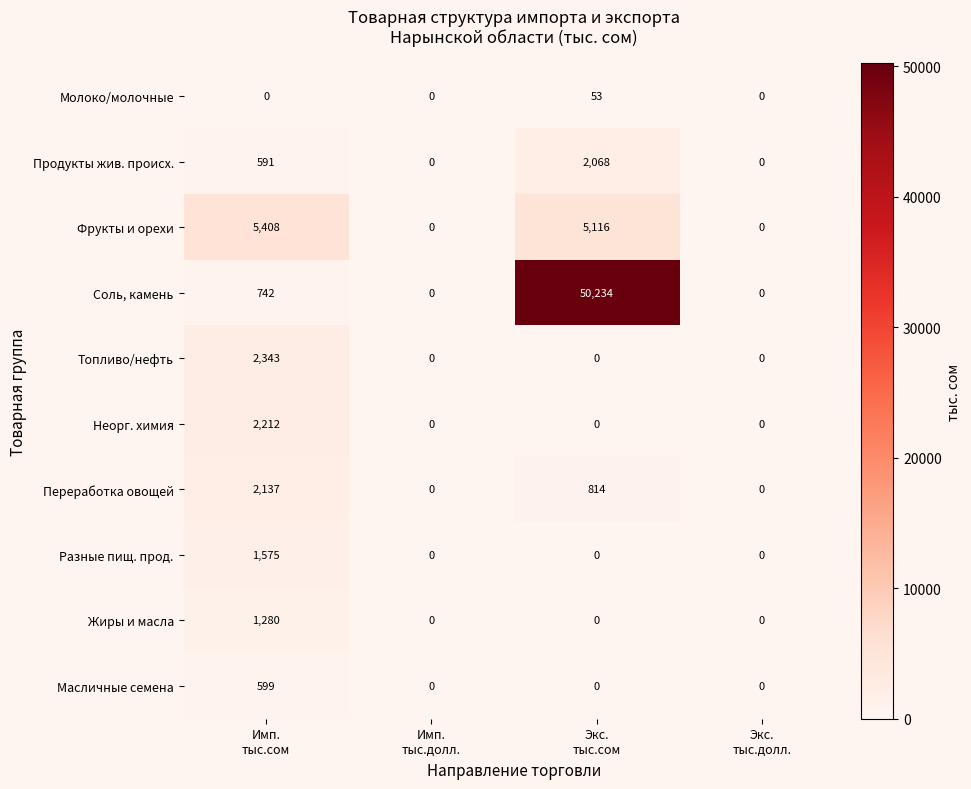

Which series has the widest spread of values?

Соль, камень